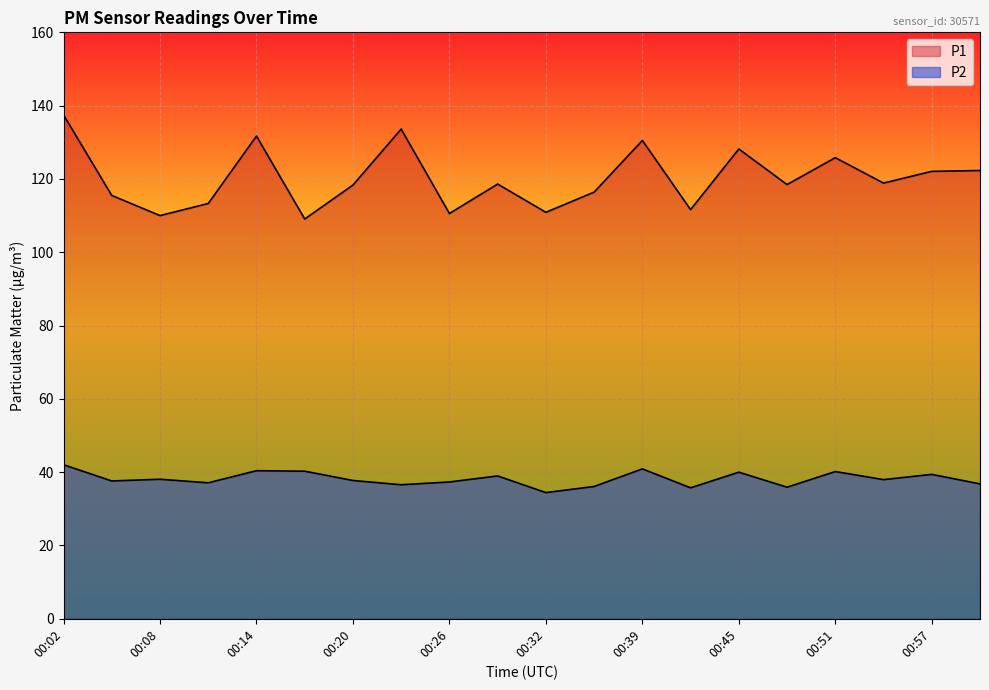

What are all the series names shown in the legend?

P1, P2